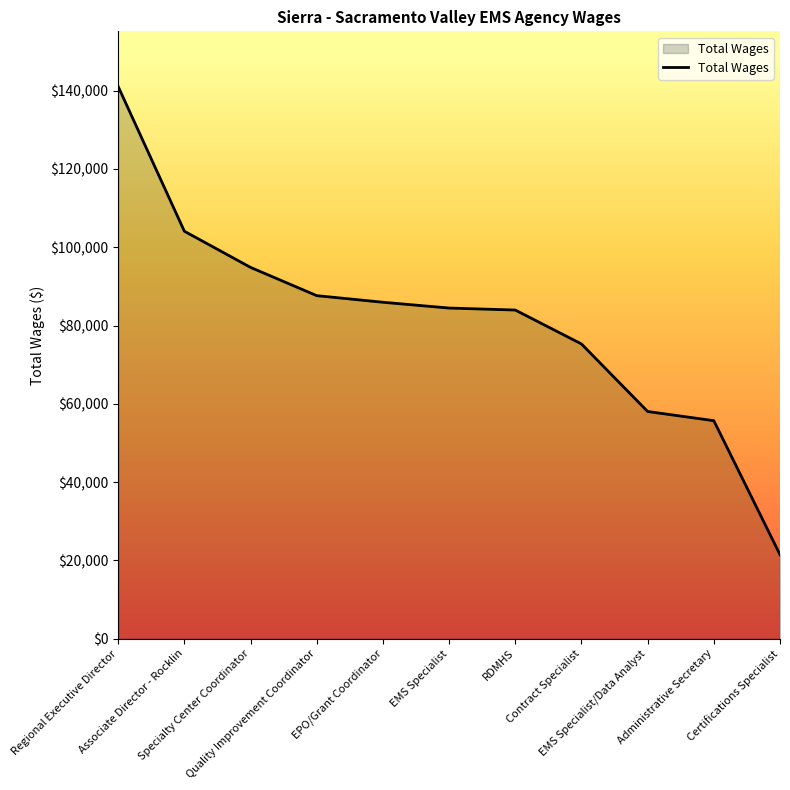

What is the ratio of the value at Associate Director - Rocklin to the value at Regional Executive Director?

0.7